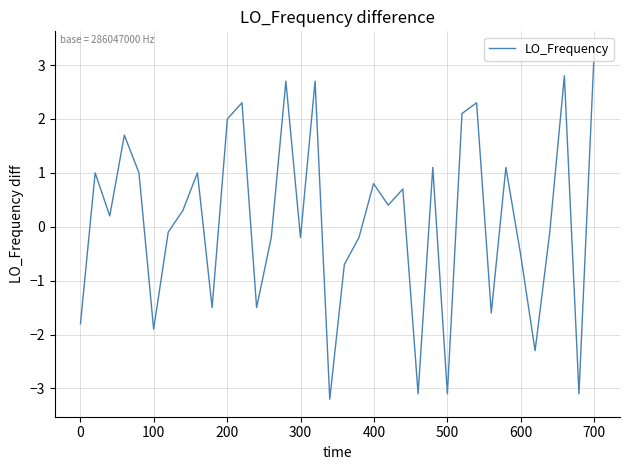

What is the difference between the second highest and minimum values?

6.0